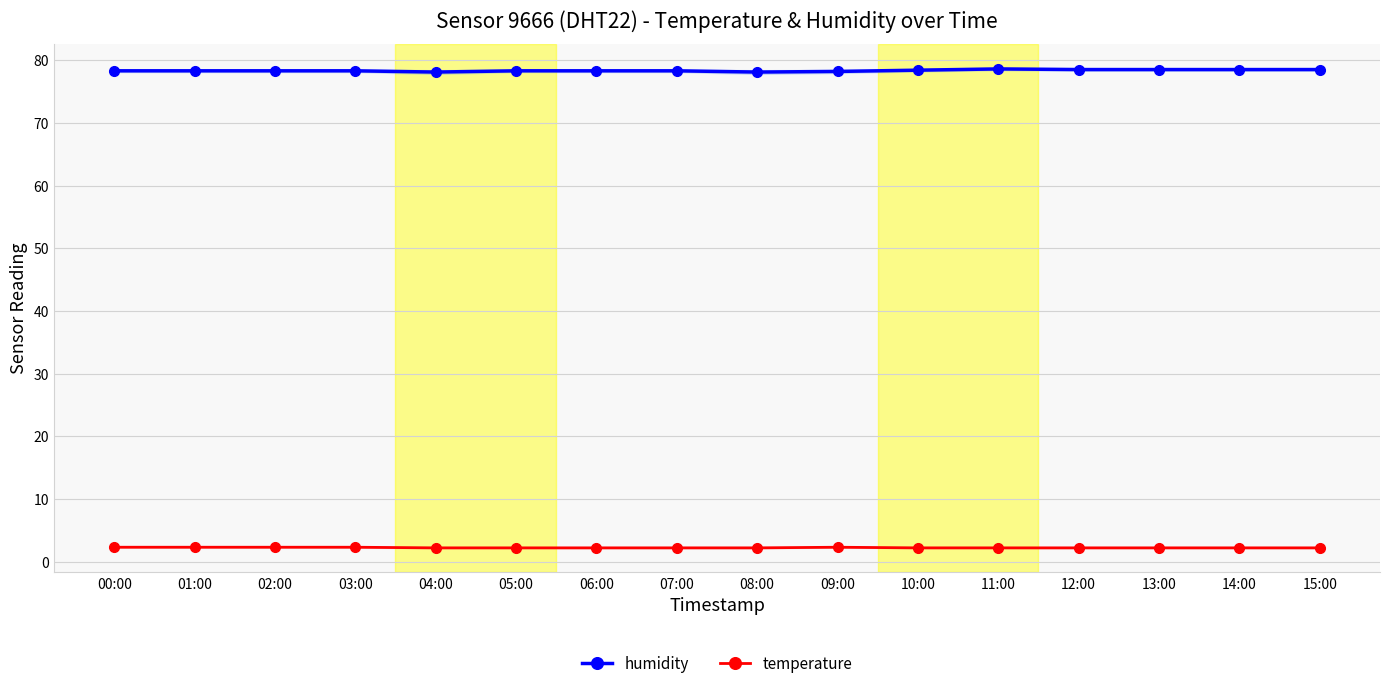

Which series has the largest total across all categories?

humidity